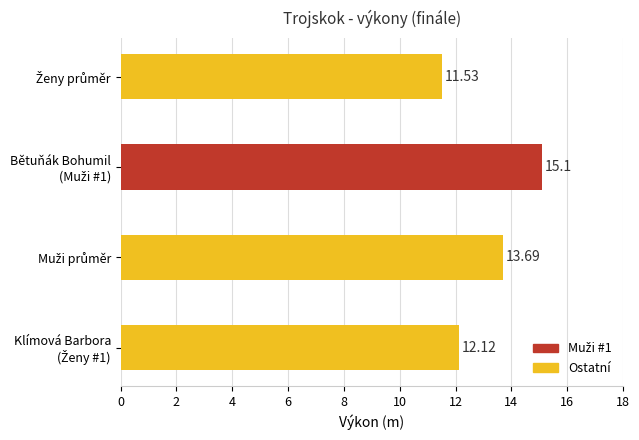

What is the difference between the maximum and minimum values?

3.6